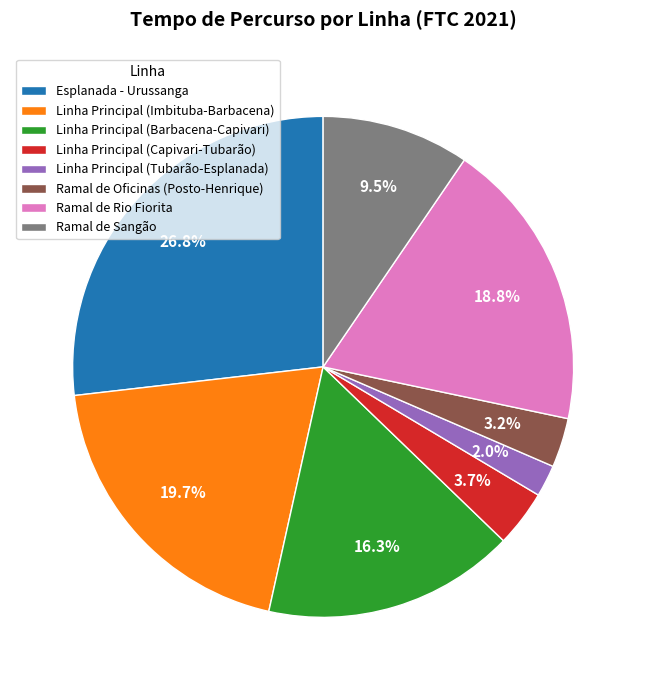

Count the number of slices in the pie.

8